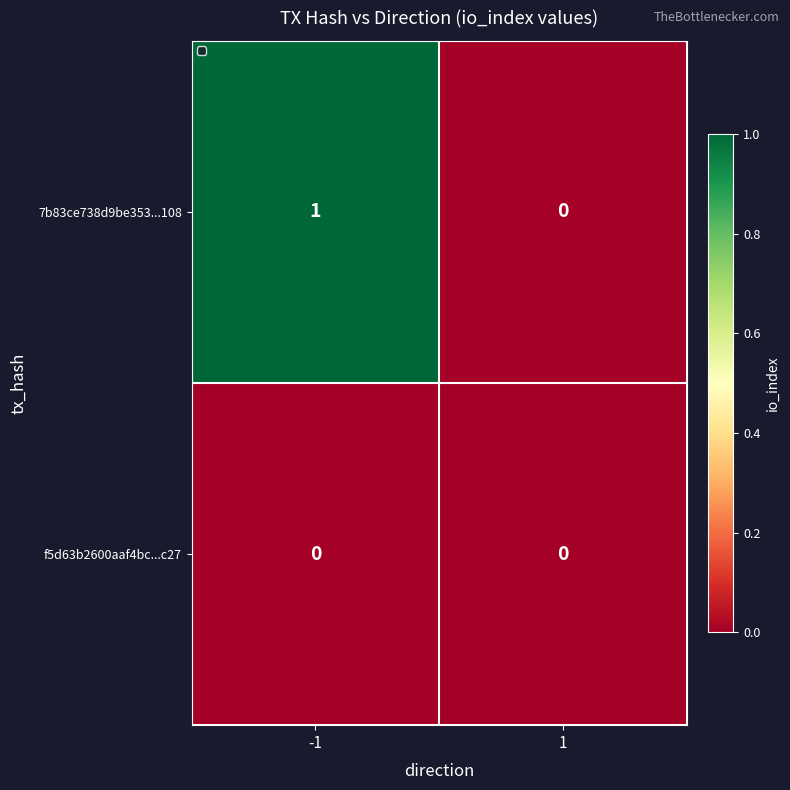

Which series has the largest range (max minus min)?

7b83ce738d9be353...108